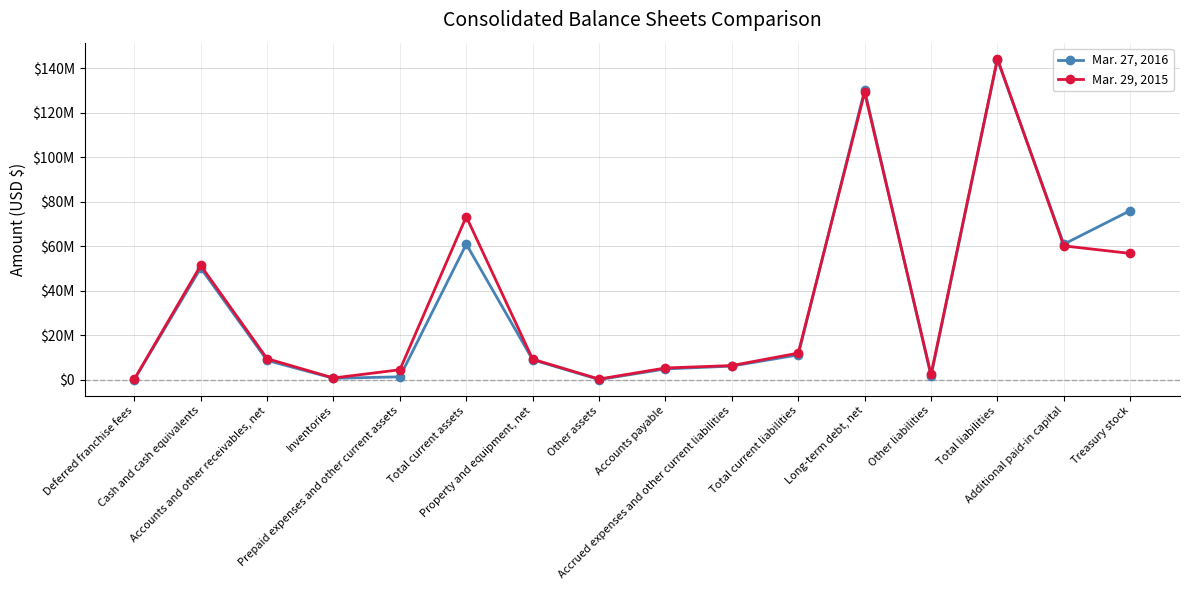

Which series ends up on top after the final intersection of Mar. 29, 2015 and Mar. 27, 2016?

Mar. 27, 2016